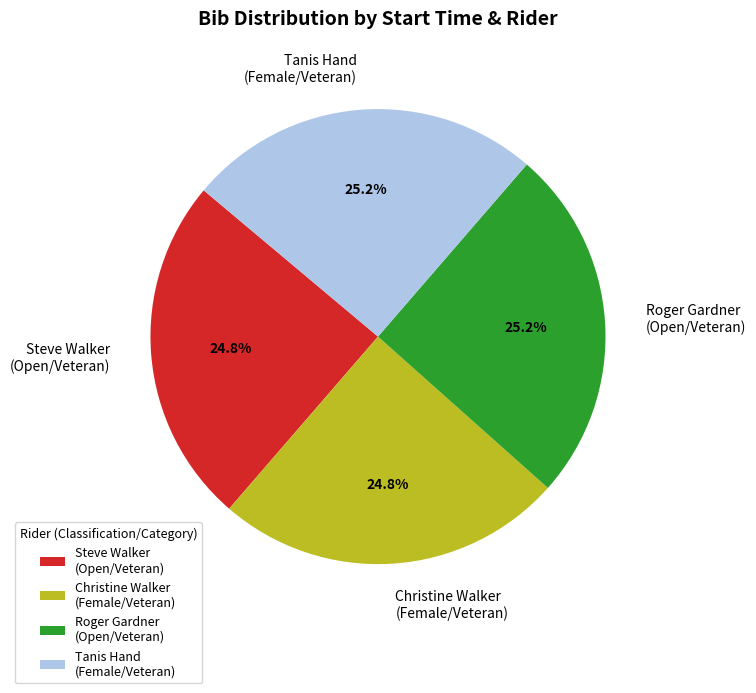

How many segments does this pie chart have?

4